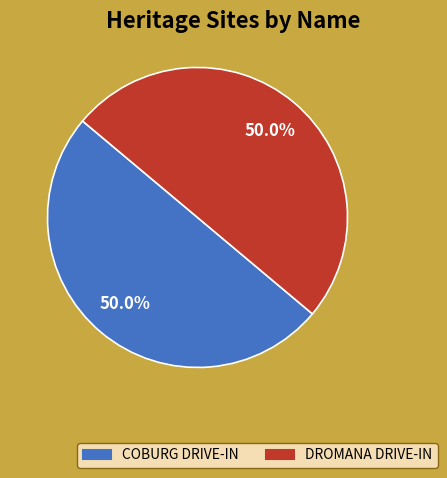

How many segments does this pie chart have?

2